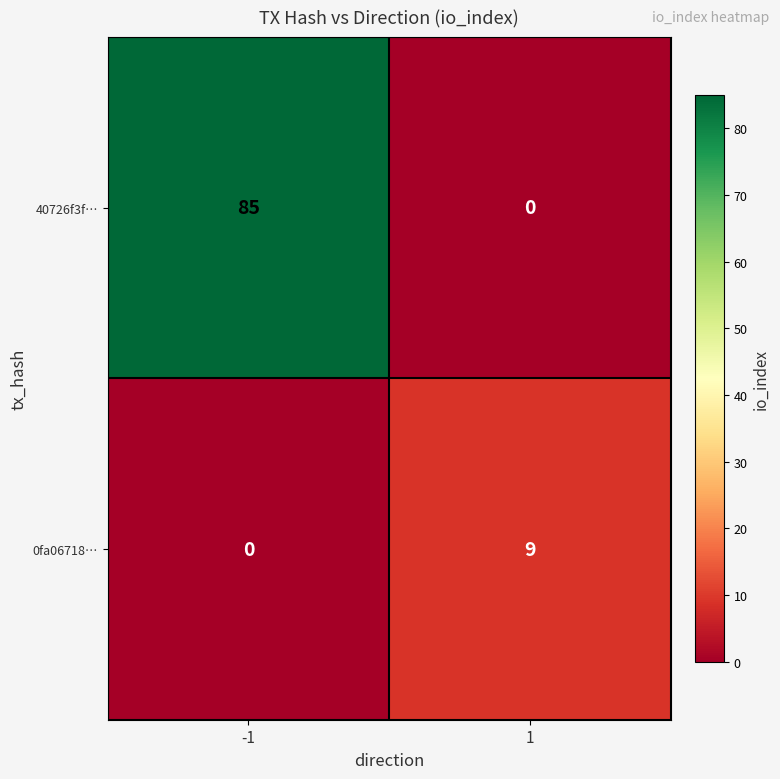

Which category has the highest value across all series?

-1